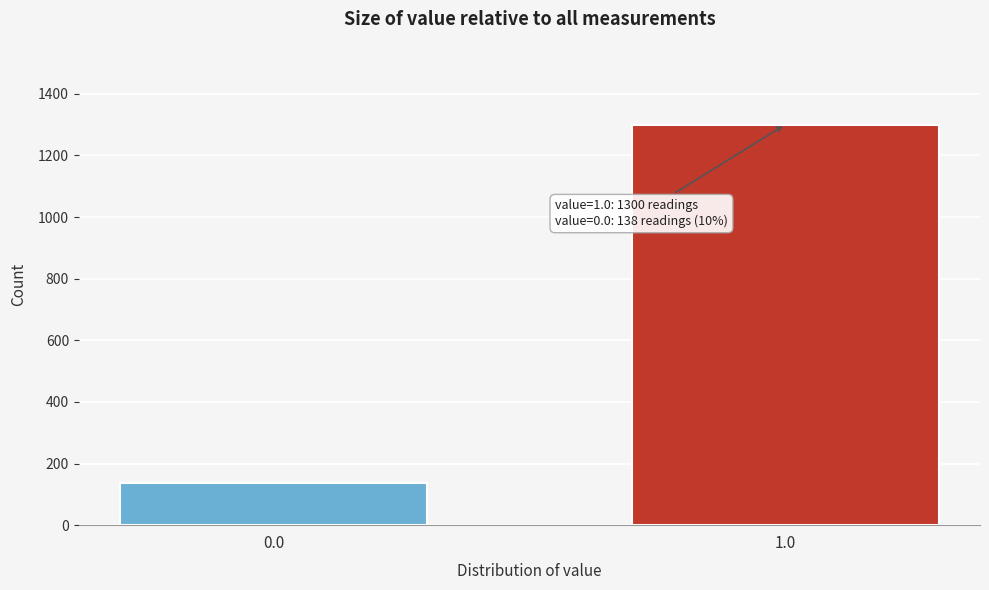

Reading left to right, what are all the values shown in this chart?

0.0=138	1.0=1300